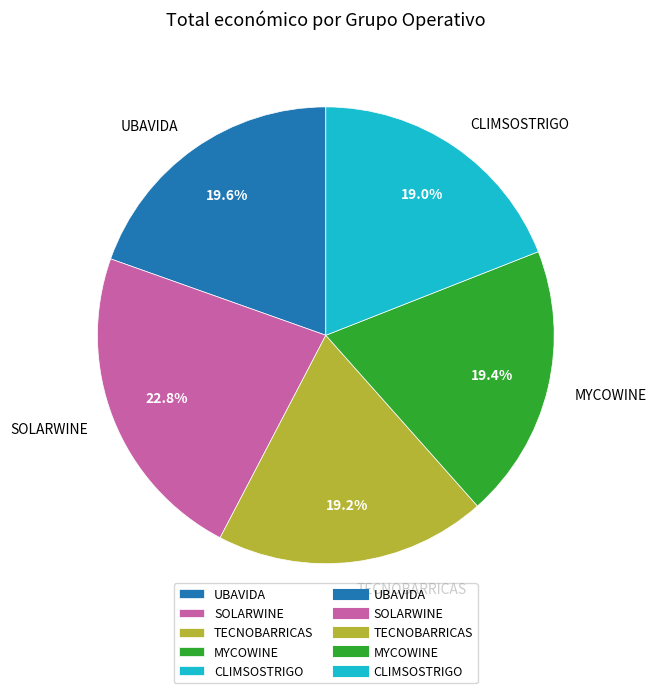

True or false: SOLARWINE accounts for 14% of the total.

False